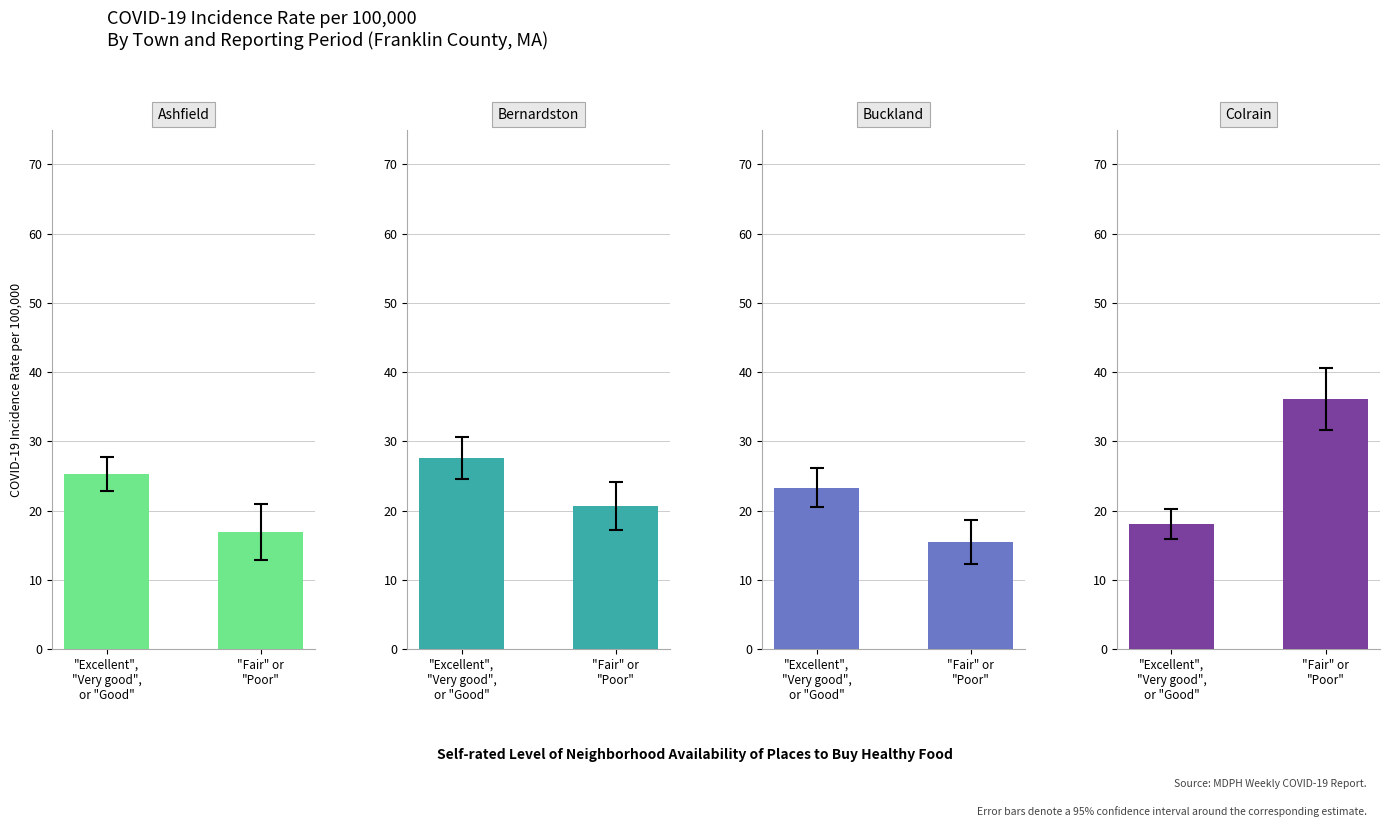

What is the total value across all series at "Excellent",
"Very good",
or "Good"?

94.3